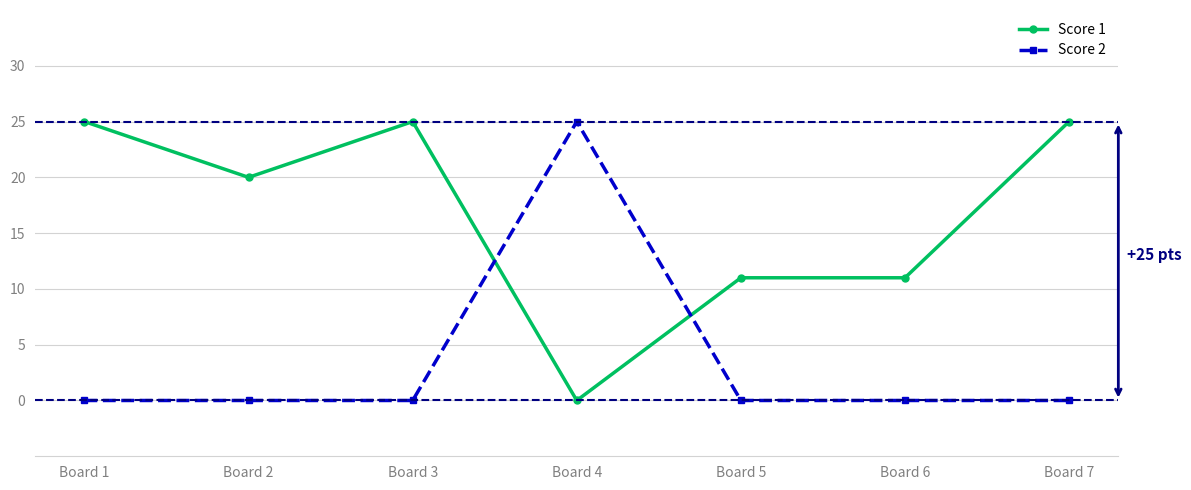

Between which two adjacent categories do Score 1 and Score 2 first intersect?

Board 3 and Board 4